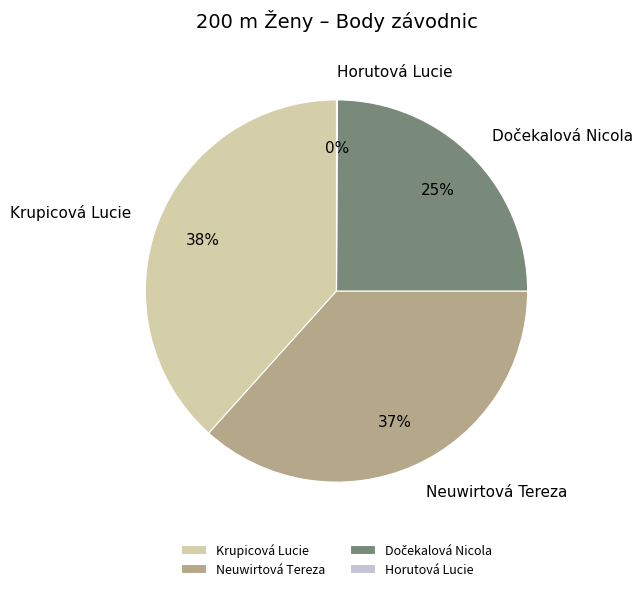

What is the largest slice in the pie chart?

Krupicová Lucie